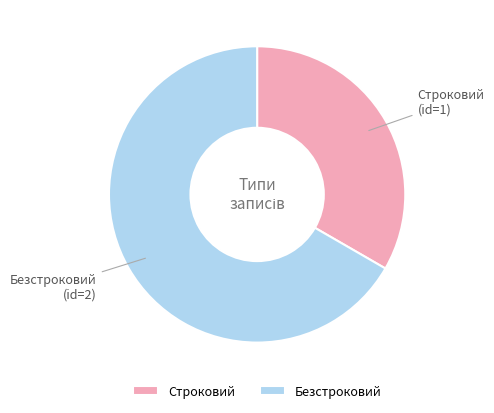

Count the number of slices in the pie.

2